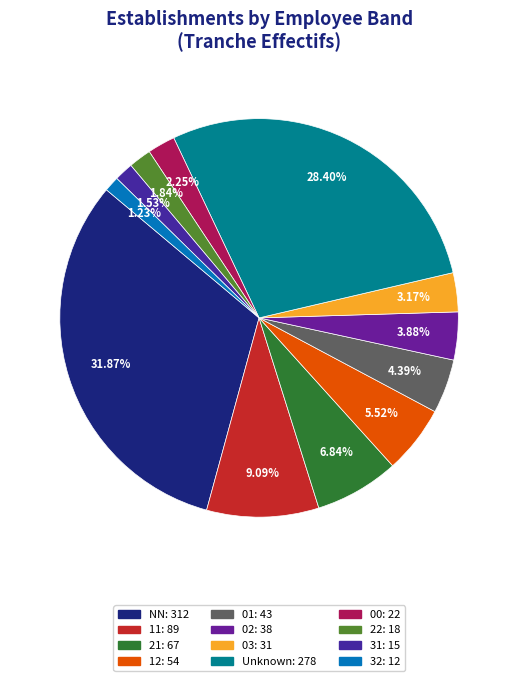

To the nearest percent, what is the difference between the largest and smallest slice percentages?

31%